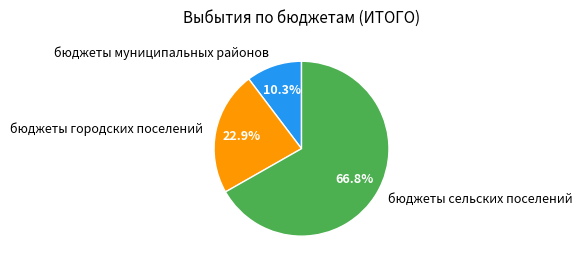

Which slice represents more than half of the pie?

бюджеты сельских поселений